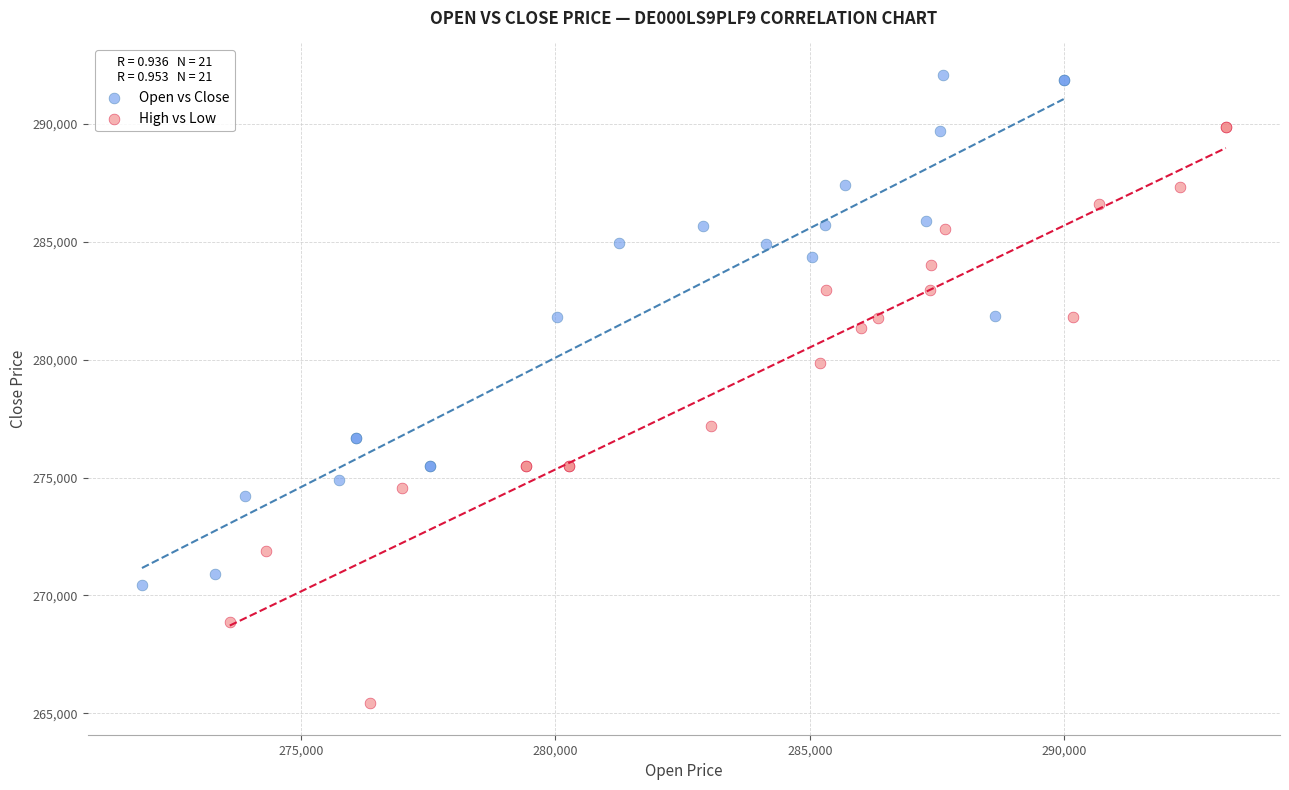

Which series reaches the maximum Y coordinate?

Open vs Close